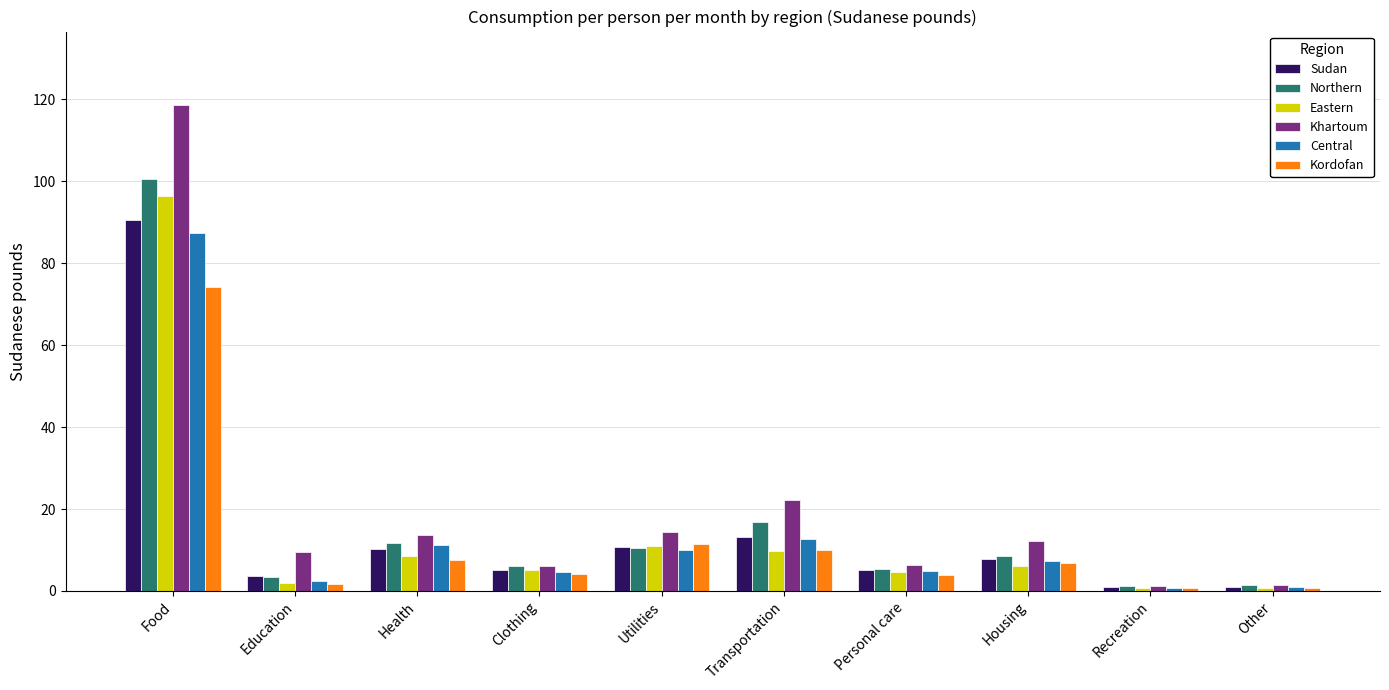

What is the total value across all series at Food?

567.5